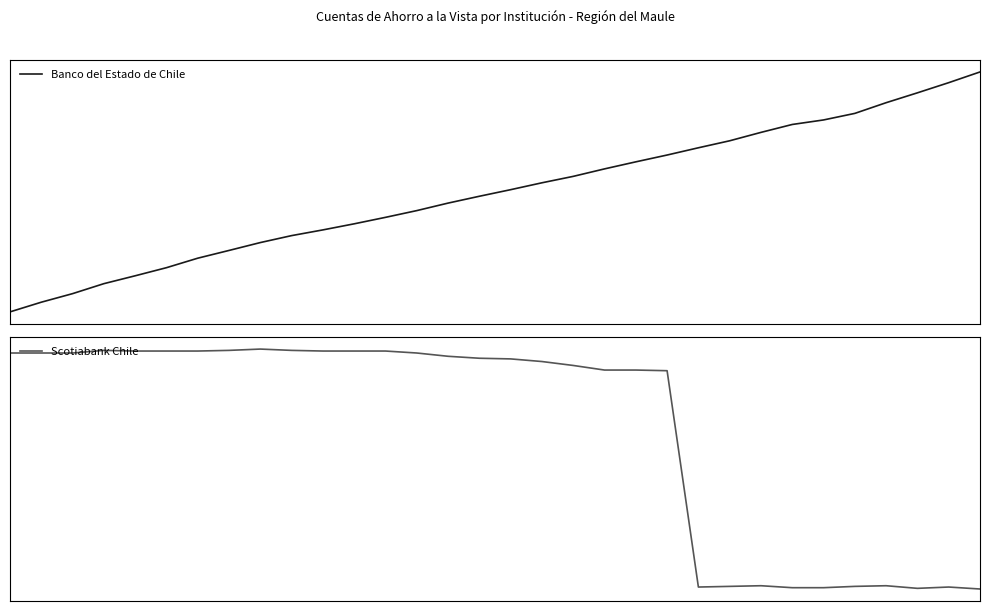

Is it true that Banco del Estado de Chile equals 24533 at 9?

False